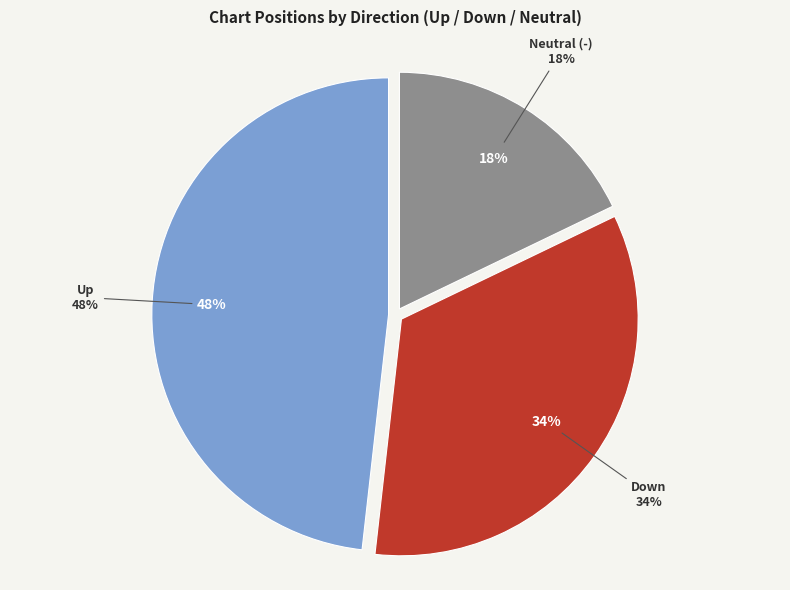

Is it true that up is 34% of the pie?

False